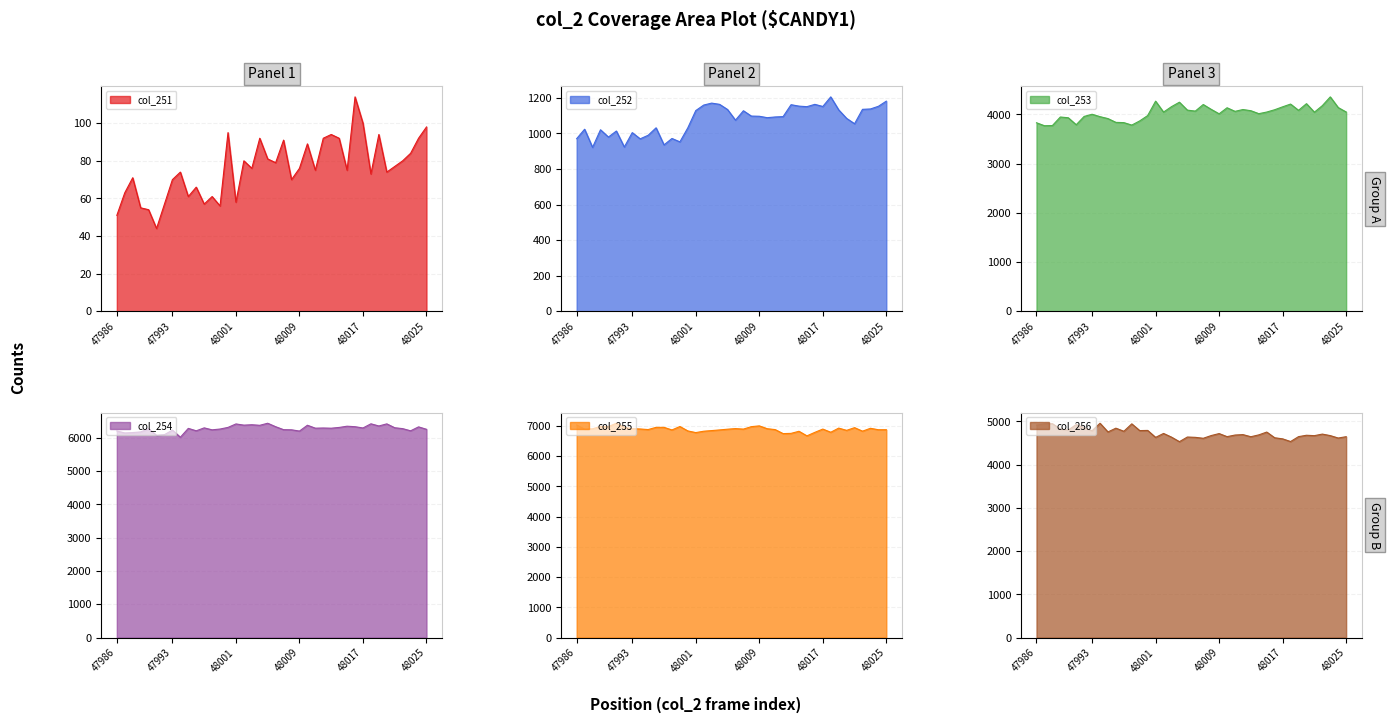

Is the value of col_253 at 48004 greater than the value of col_255 at 48016?

No